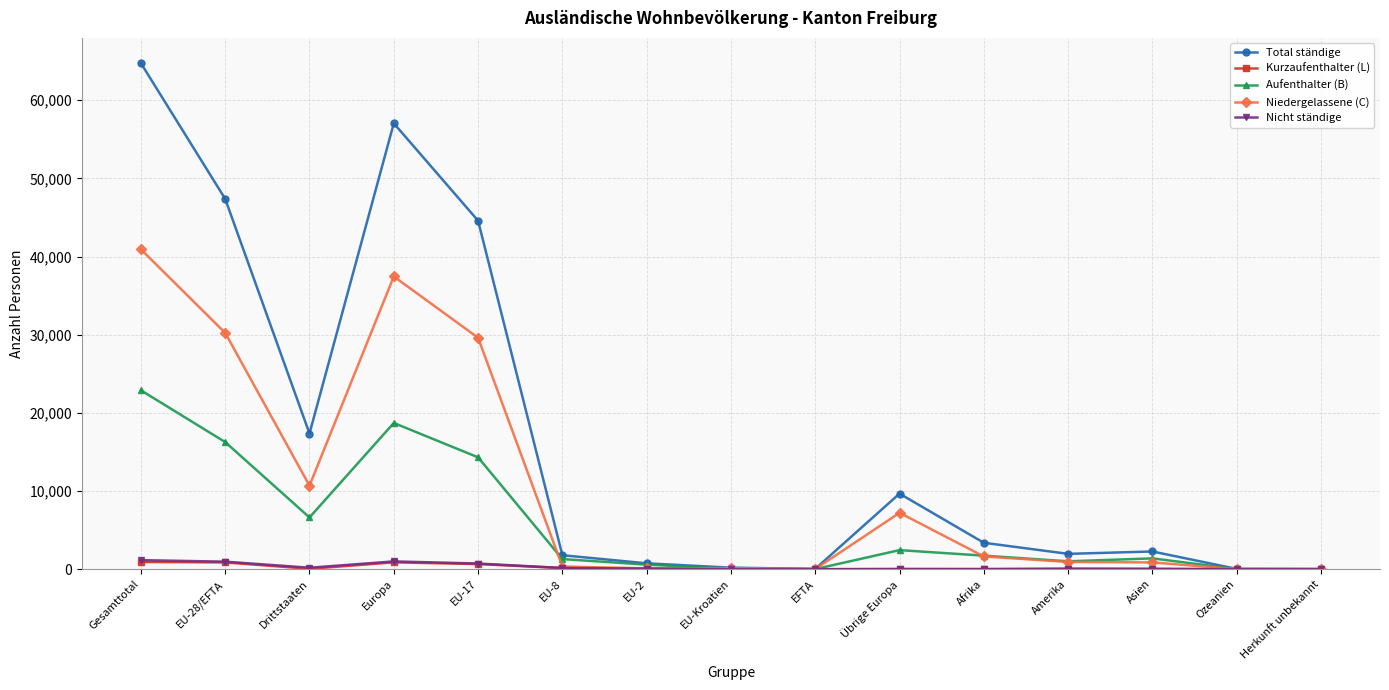

What is the label of the 15th point from the right?

Gesamttotal